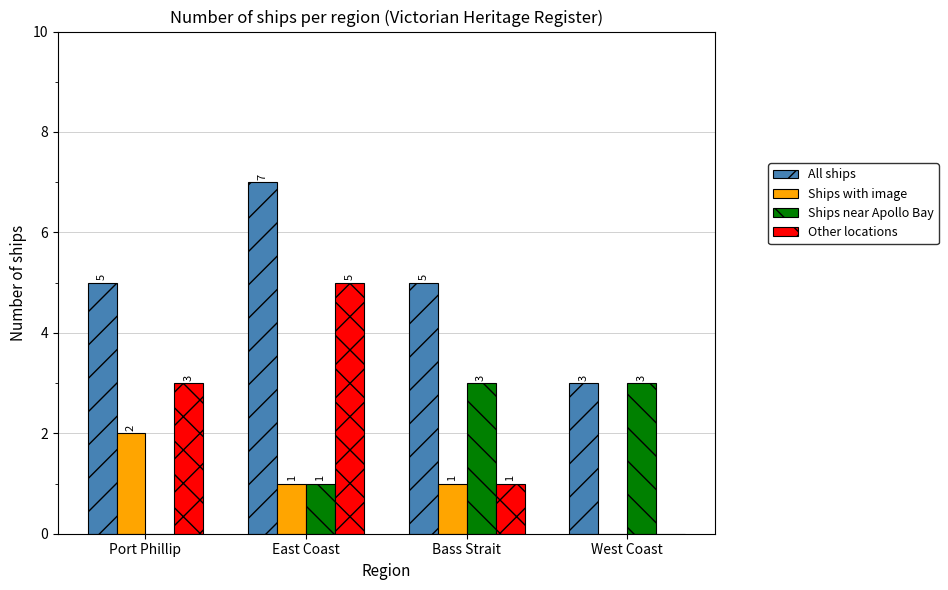

Which series has the widest spread of values?

Other locations